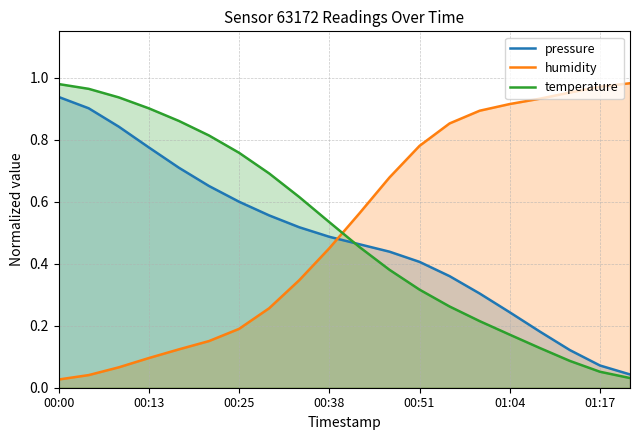

What is the difference between the maximum and second lowest values in the humidity series?

0.9